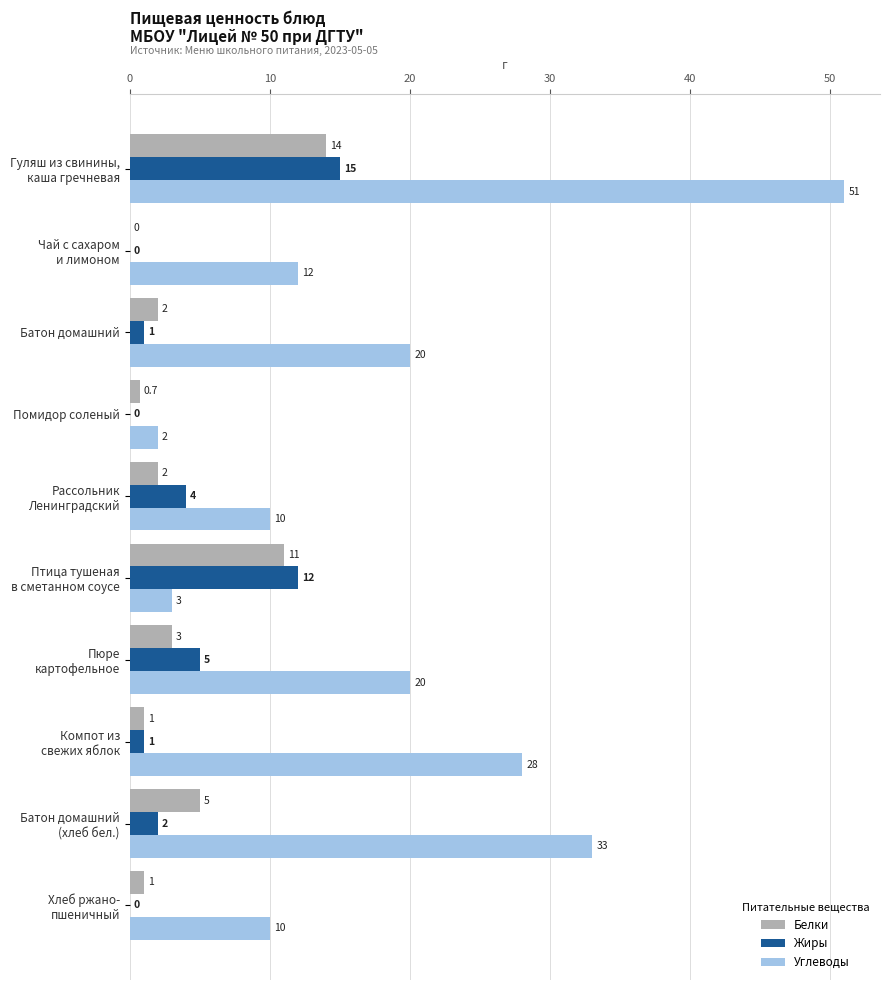

What is the total value across all series at Батон домашний?

23.0